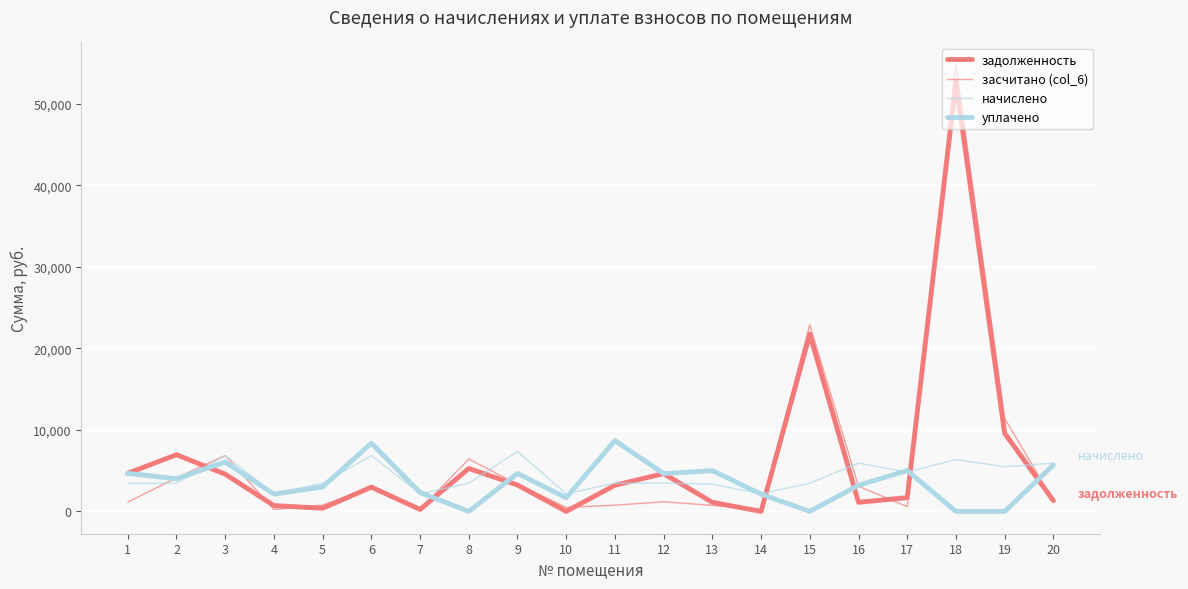

At 13, list the series in order from smallest to largest.

засчитано (col_6), задолженность, начислено, уплачено